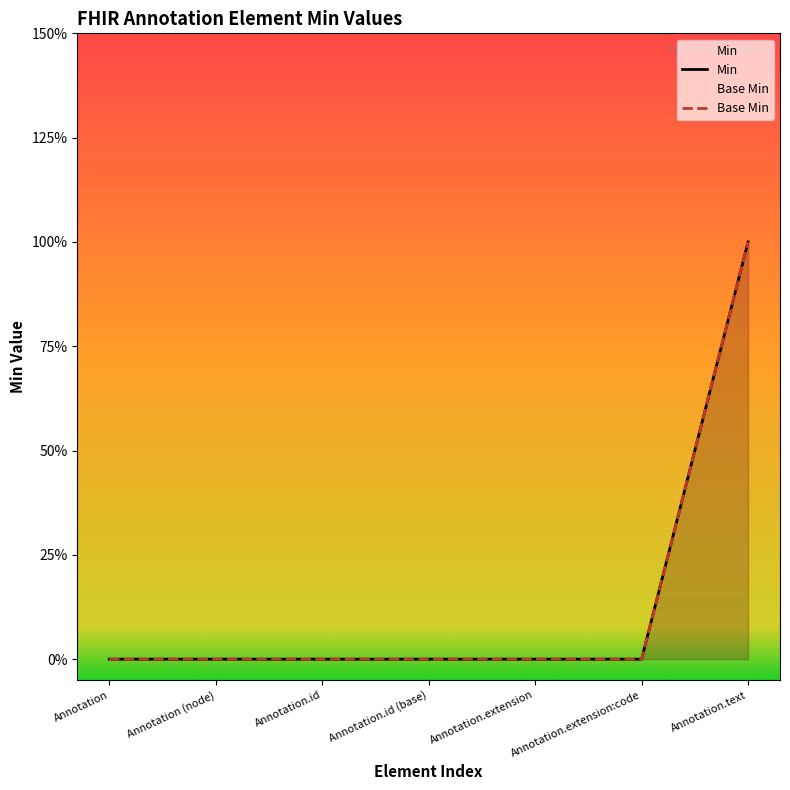

True or false: Base Min and Min cross at least once.

False